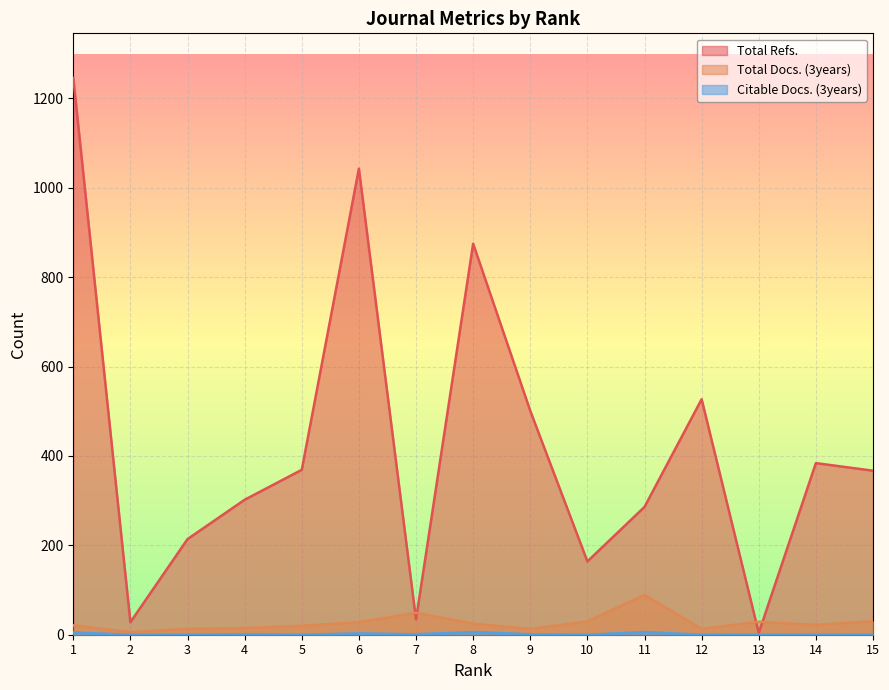

Count the number of categories in the chart.

15